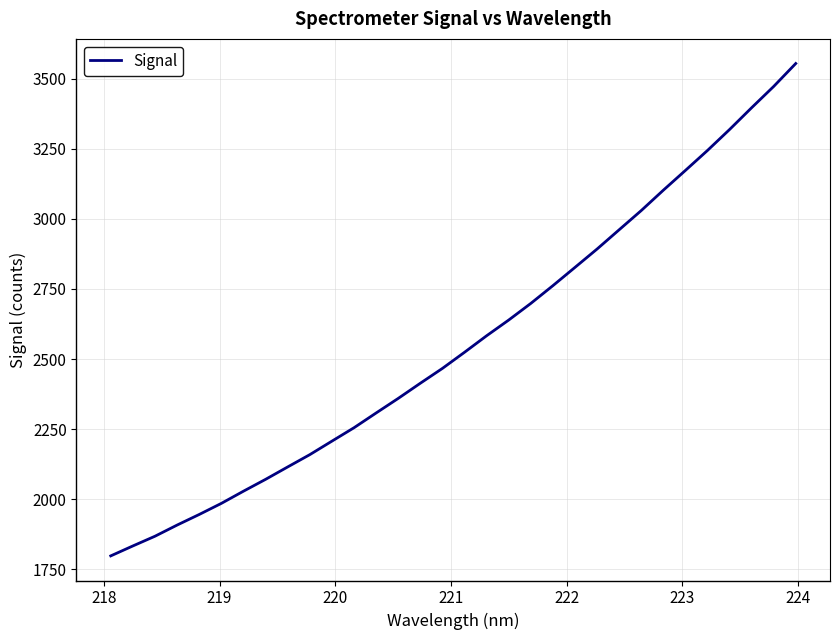

What is the greatest value displayed?

3554.3